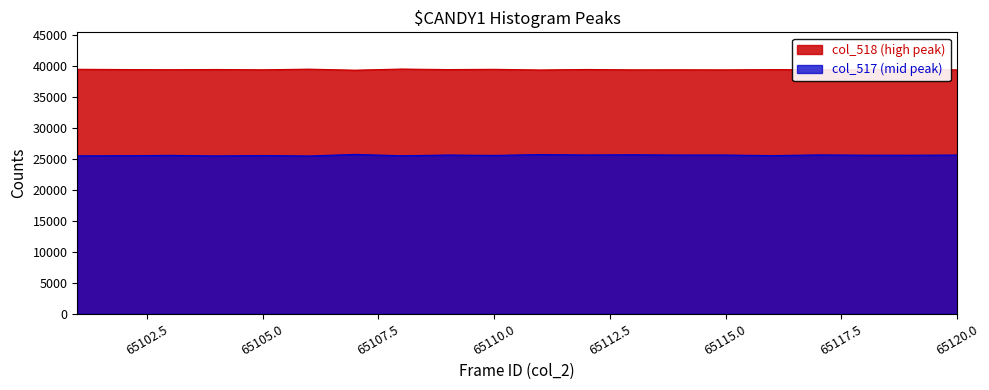

Is the value of col_517 at 65111 greater than the value of col_518 at 65107?

No